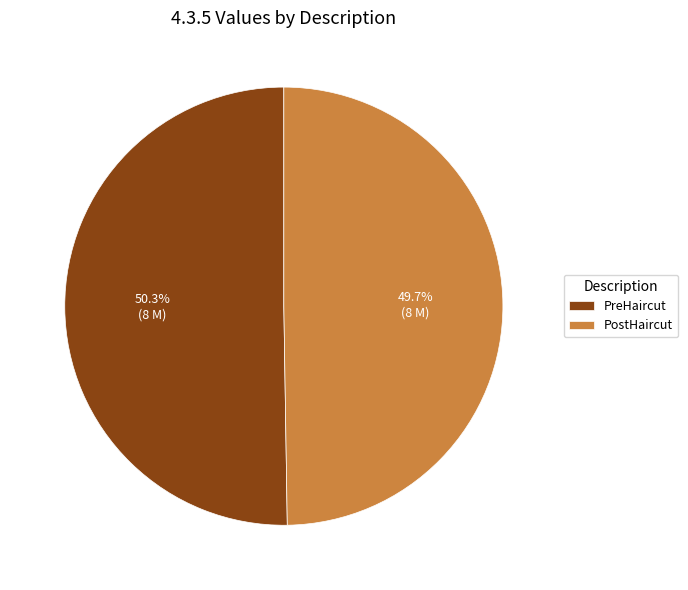

Combined, what portion of the pie is PostHaircut and PreHaircut?

100.0%